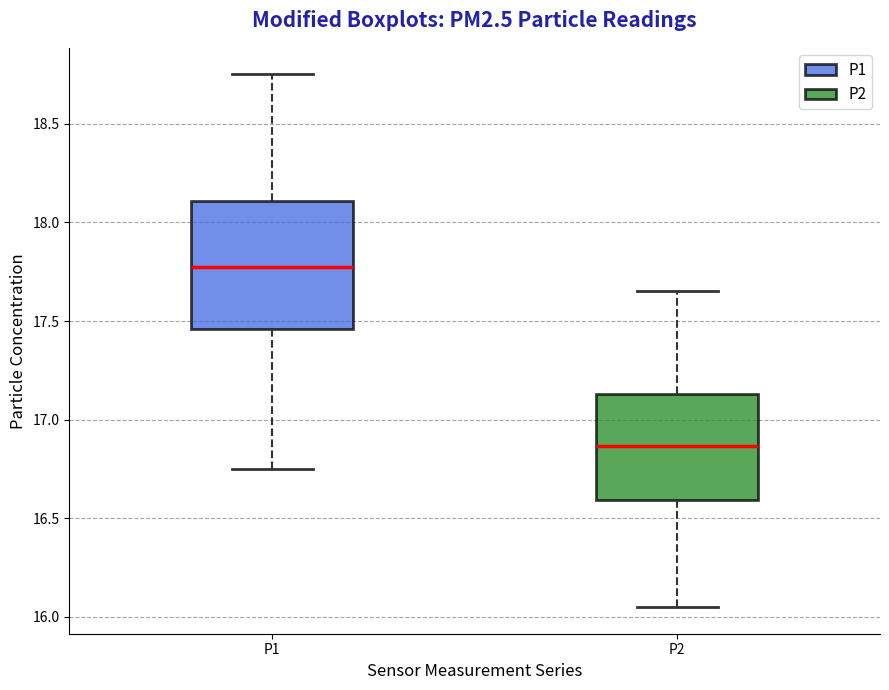

Which box has the lowest median line?

P2